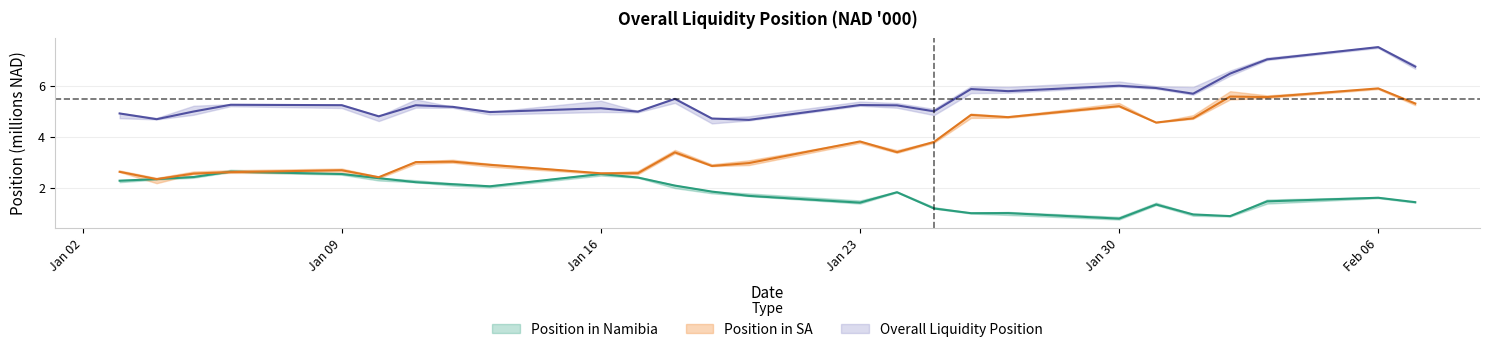

Read the Position in SA value at Jan 16.

2.6